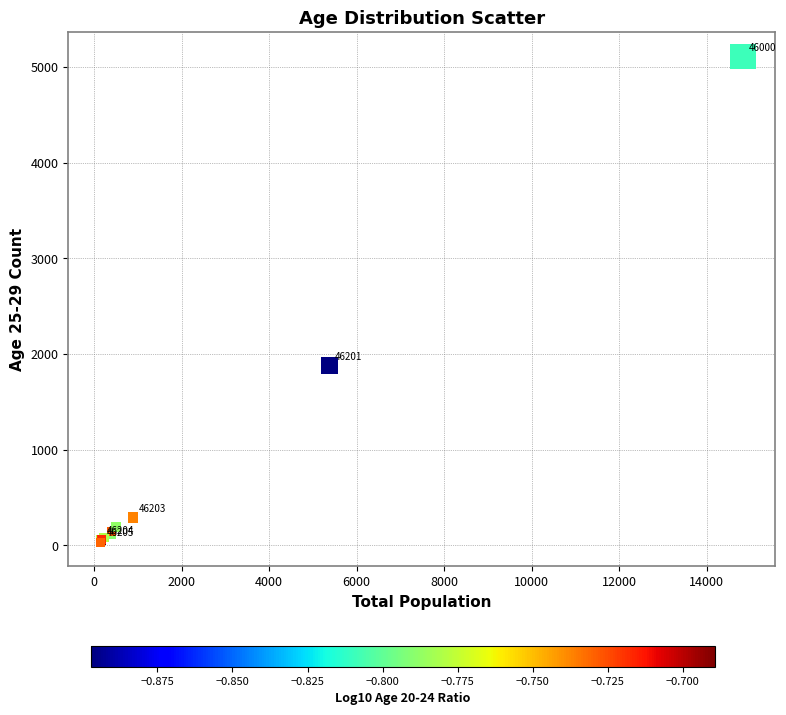

What Y value in the scatter plot is closest to 2572?

1878